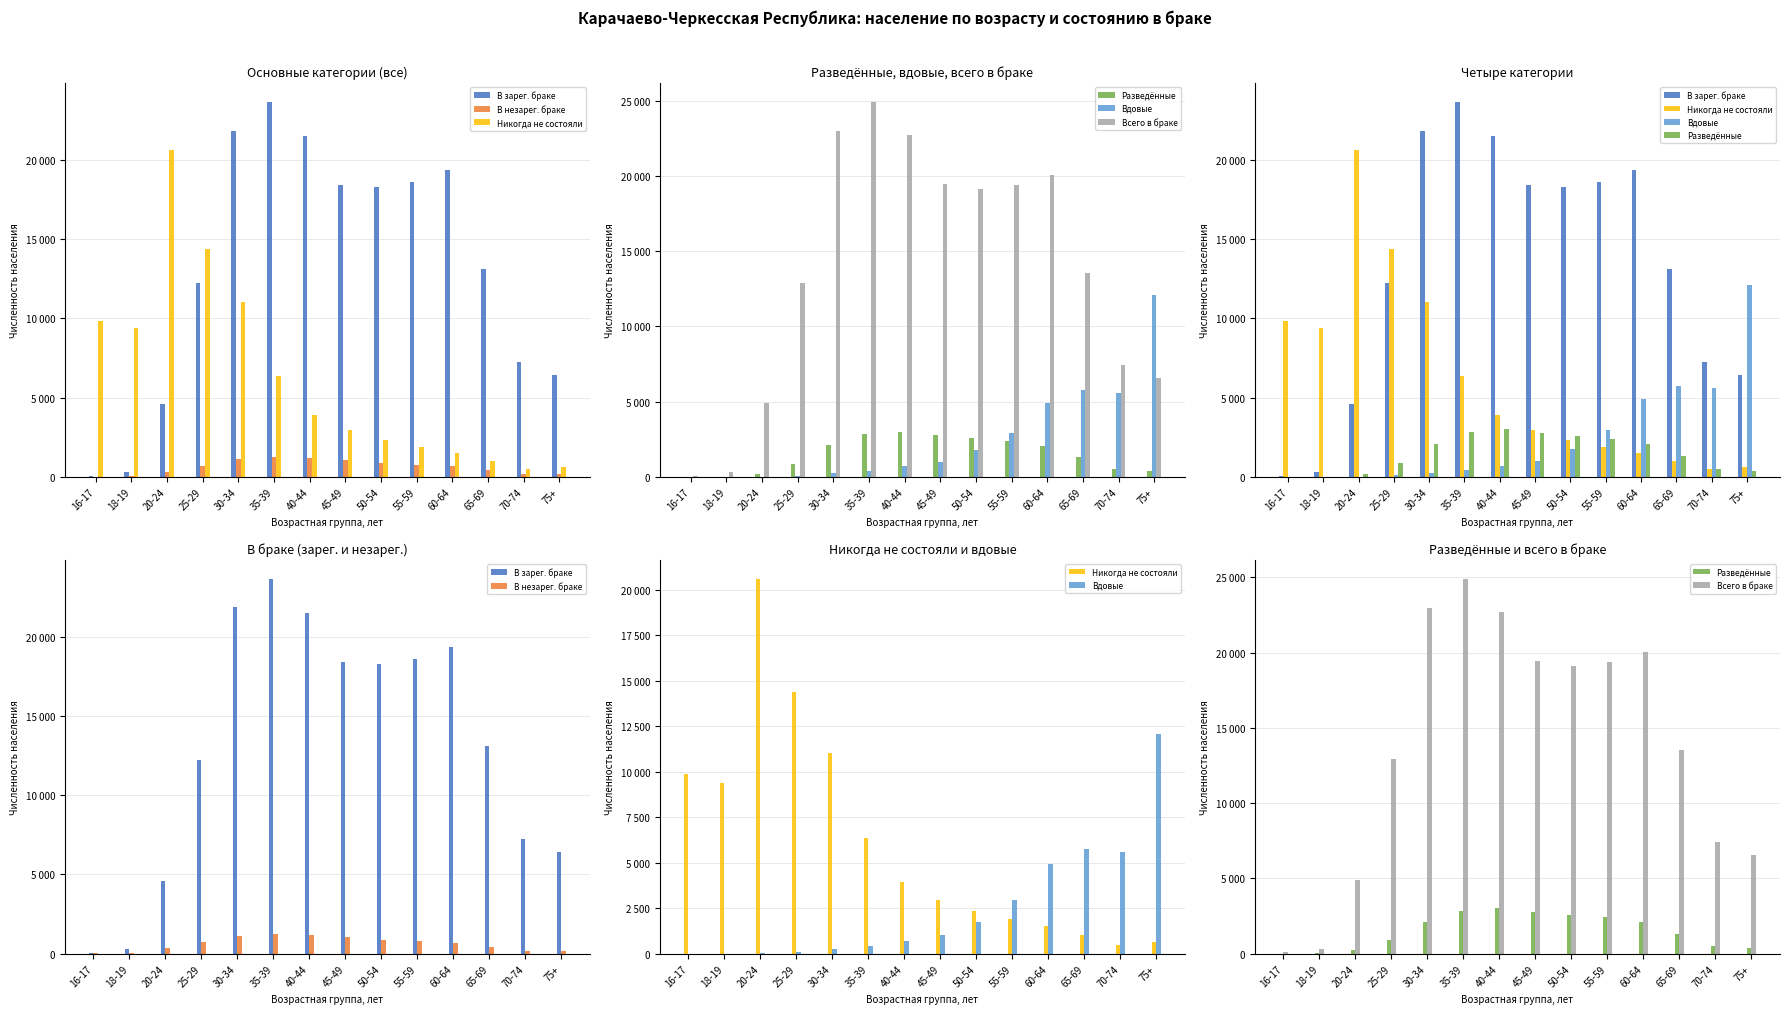

How many groups of bars are there?

14